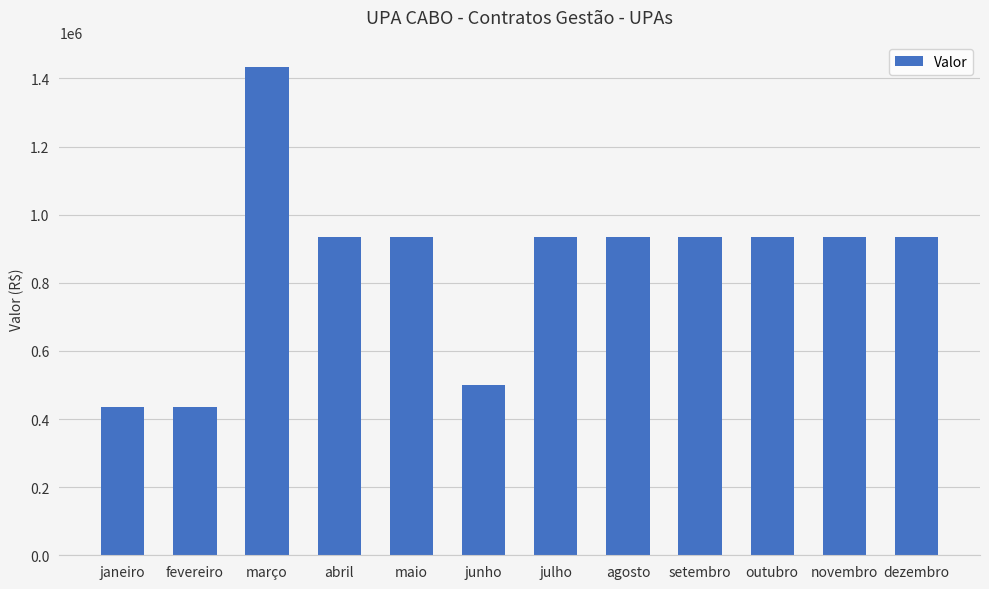

What is the label of the 4th bar from the left?

abril